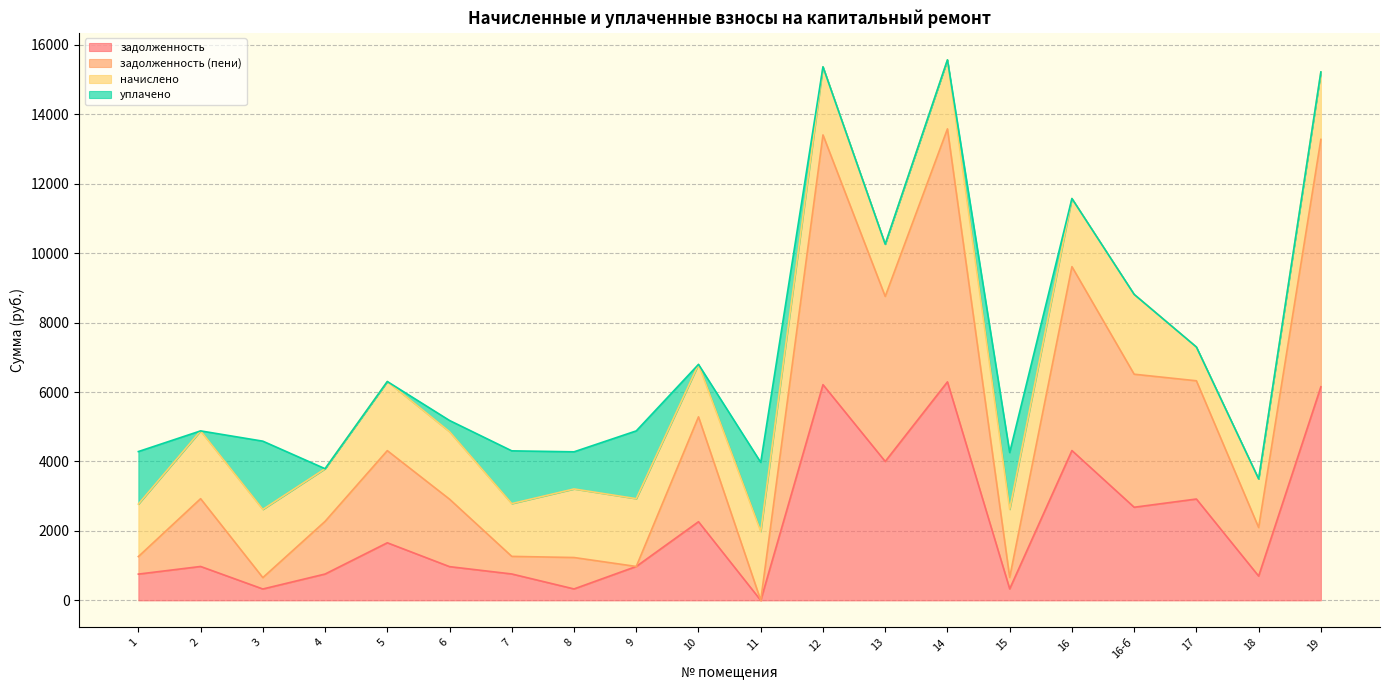

How many lines are shown in the chart?

4